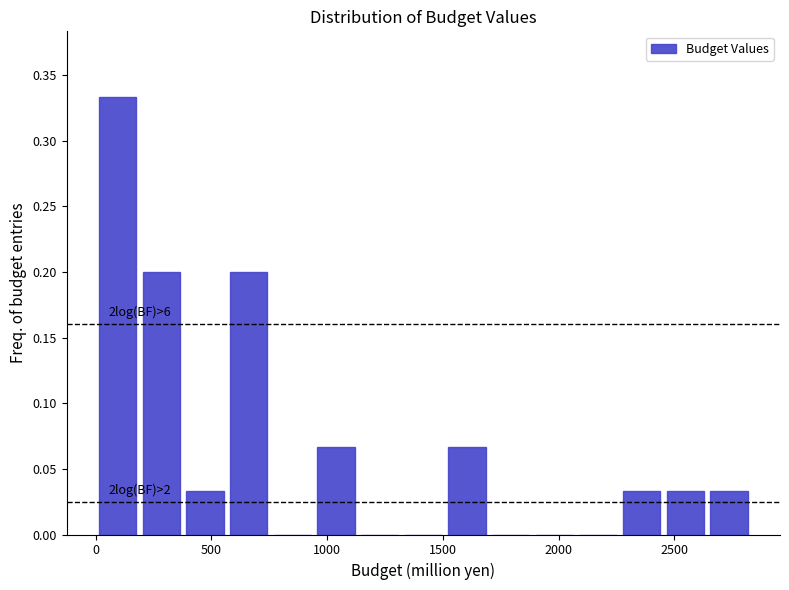

Read against the x-axis, roughly where is the centre of the tallest bar?

100